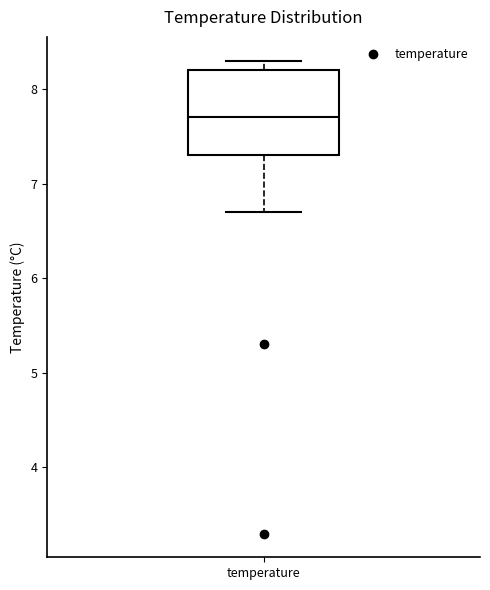

Where does the lower whisker of the box for temperature end on the y-axis? The values are not printed on the chart, so give them approximately, as read against the axis.

6.7